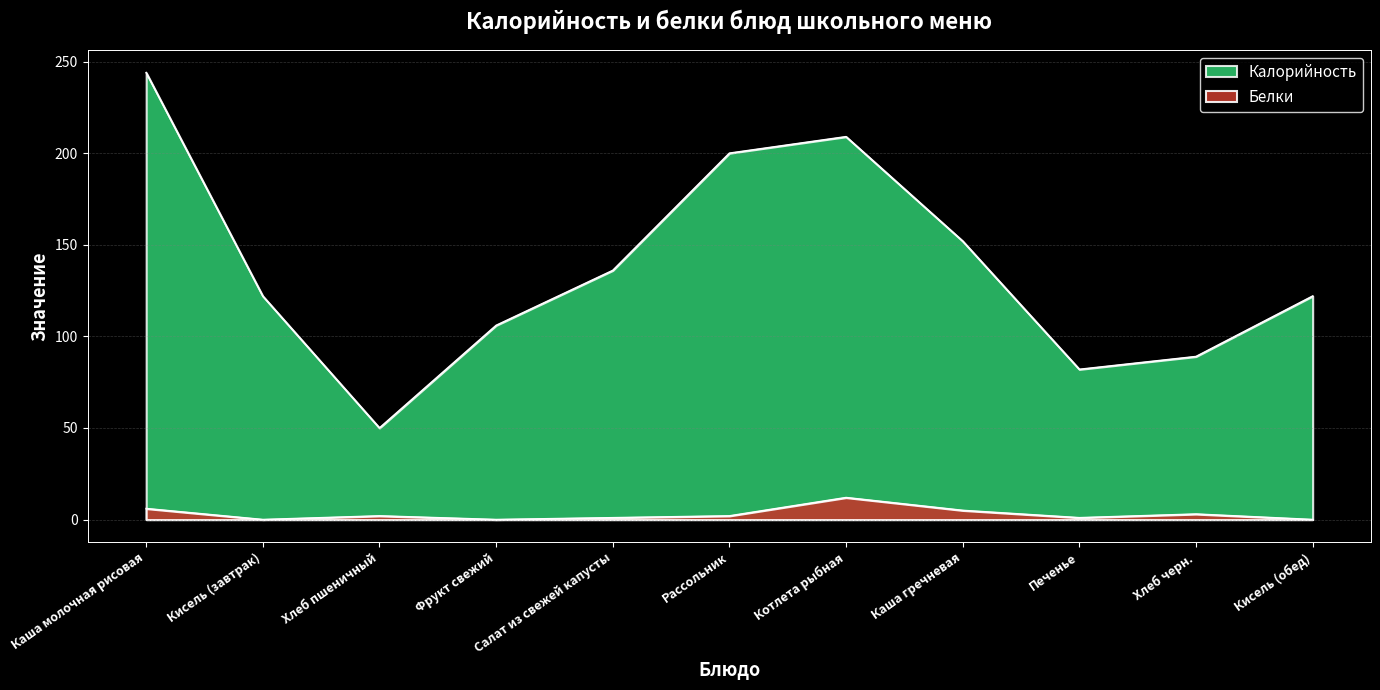

What is the label of the 7th point from the left?

Котлета рыбная